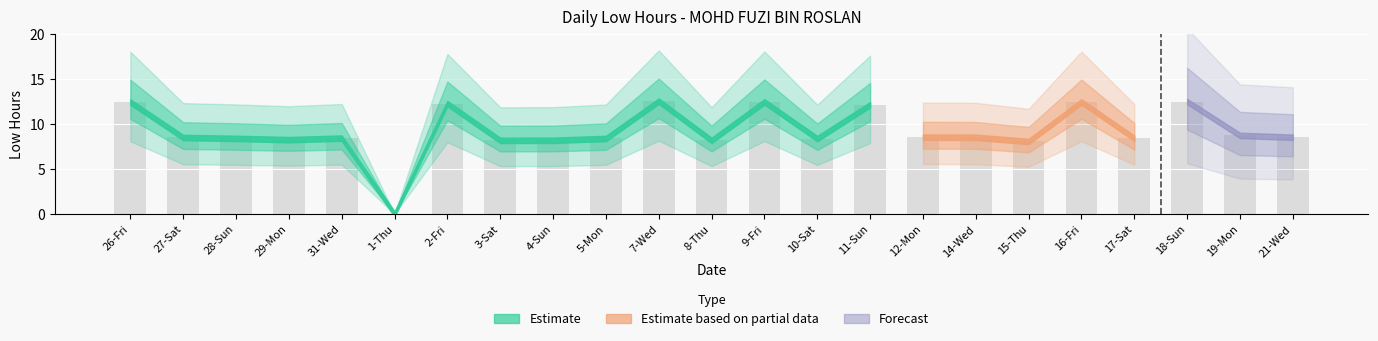

Between 12-Mon and 9-Fri, which is larger?

9-Fri